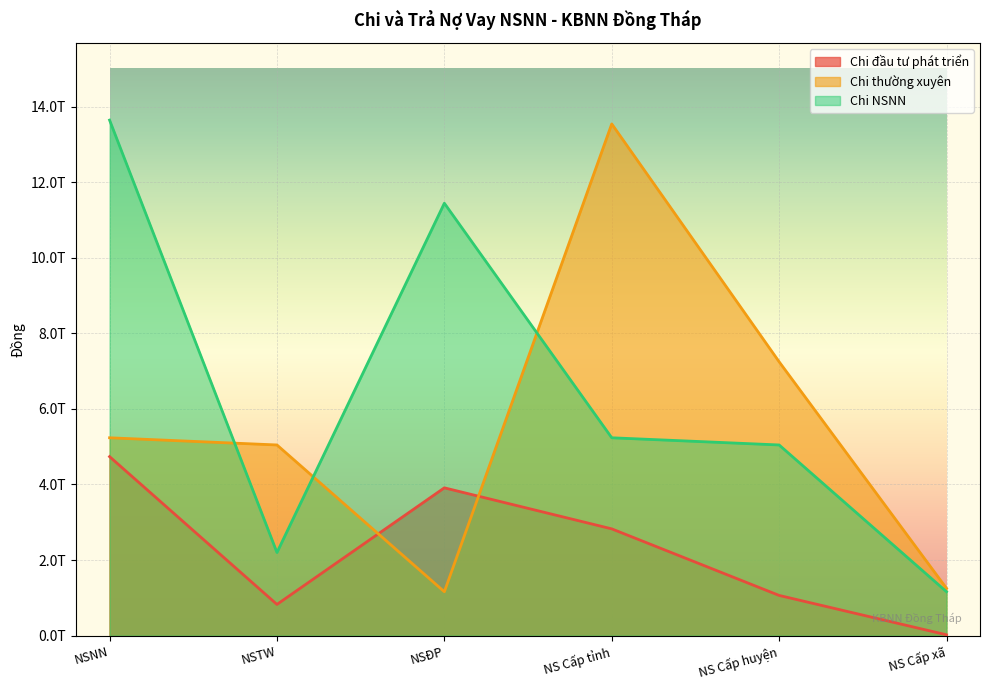

Which series ends up on top after the final intersection of Chi NSNN and Chi thường xuyên?

Chi thường xuyên